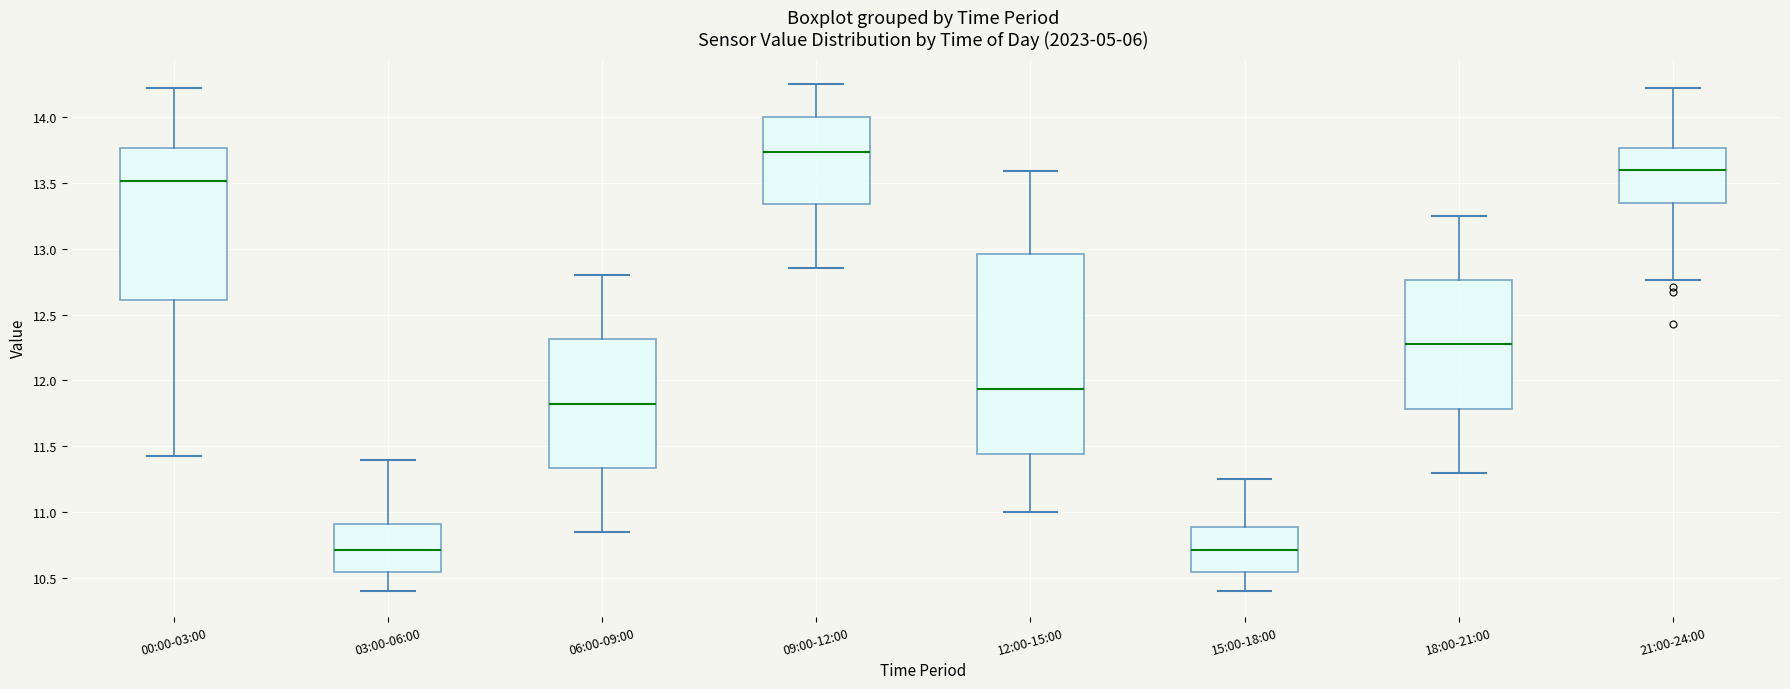

Which box has the highest median line?

09:00-12:00